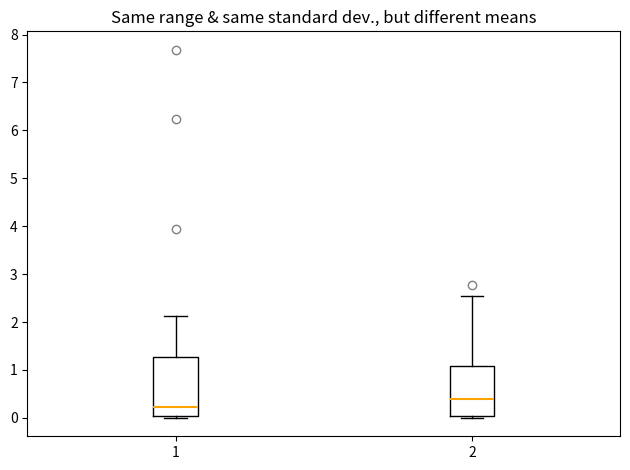

Where is the upper edge of the box at x = 1 on the y-axis? The values are not printed on the chart, so give them approximately, as read against the axis.

1.3